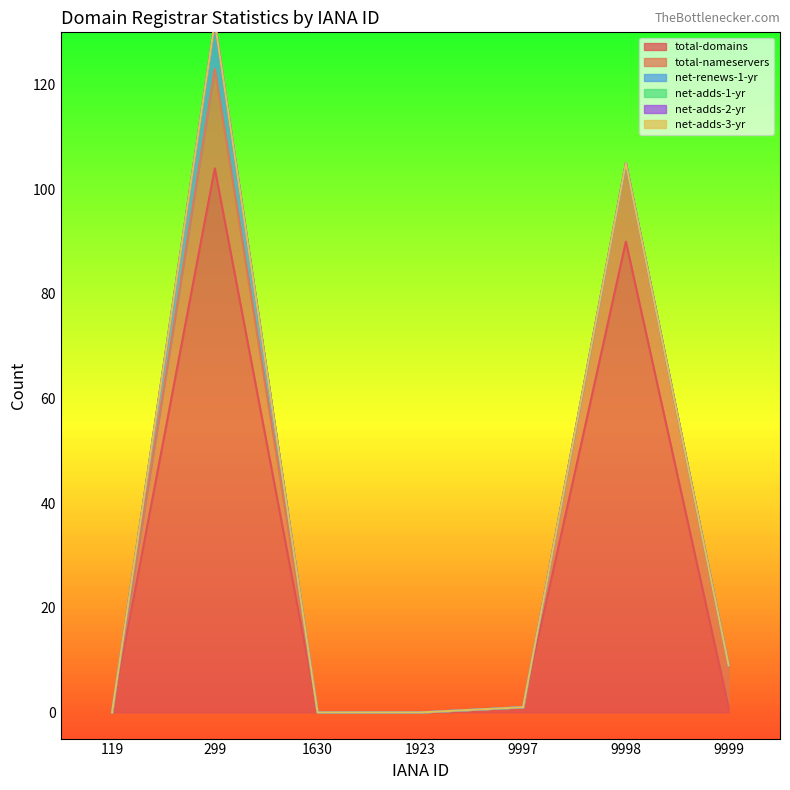

Reading right to left, transcribe all the data shown in this chart.

total-domains: 9999=1	9998=90	9997=1	1923=0	1630=0	299=104	119=0
total-nameservers: 9999=8	9998=15	9997=0	1923=0	1630=0	299=19	119=0
net-renews-1-yr: 9999=0	9998=0	9997=0	1923=0	1630=0	299=9	119=0
net-adds-1-yr: 9999=0	9998=0	9997=0	1923=0	1630=0	299=0	119=0
net-adds-2-yr: 9999=0	9998=0	9997=0	1923=0	1630=0	299=0	119=0
net-adds-3-yr: 9999=0	9998=0	9997=0	1923=0	1630=0	299=0	119=0